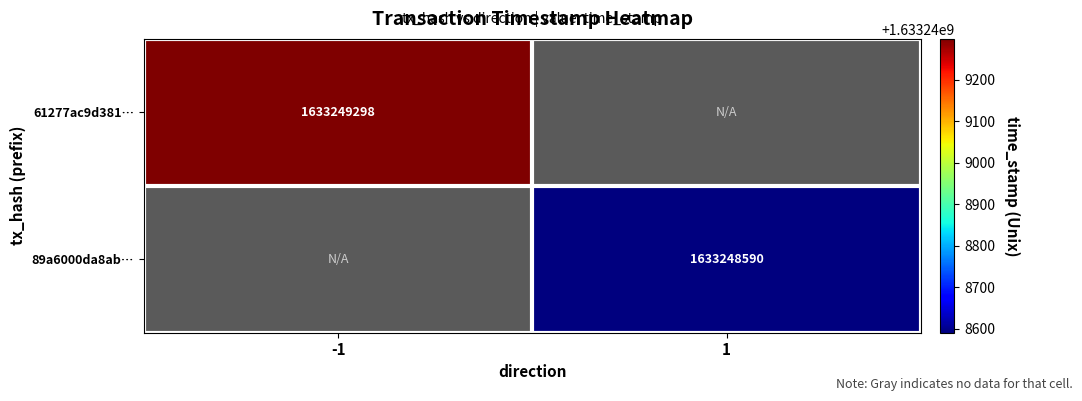

At how many categories does at least one series exceed 0?

2